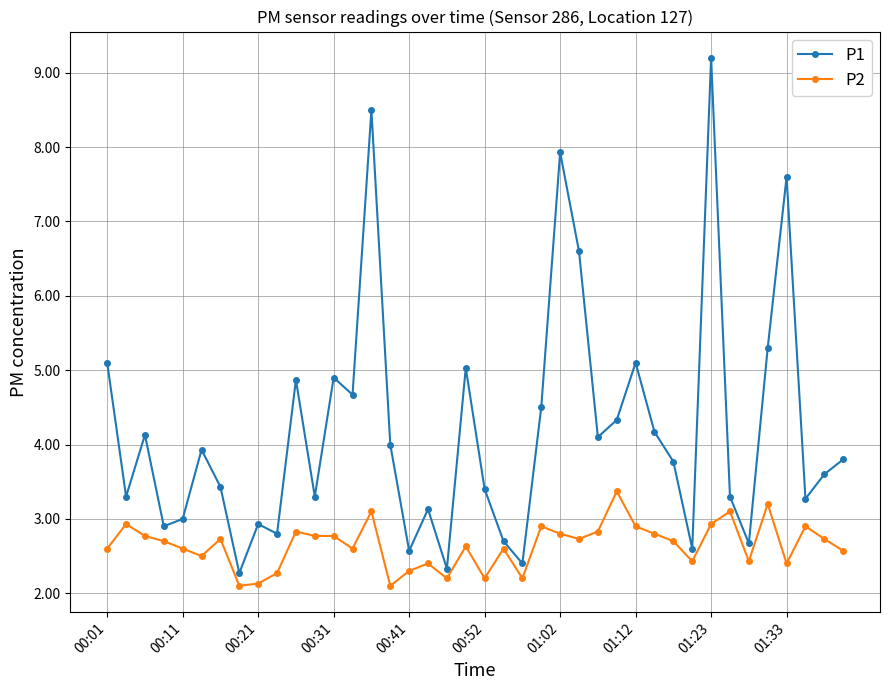

What is the value of the P2 point at the 8th from the left?

2.1